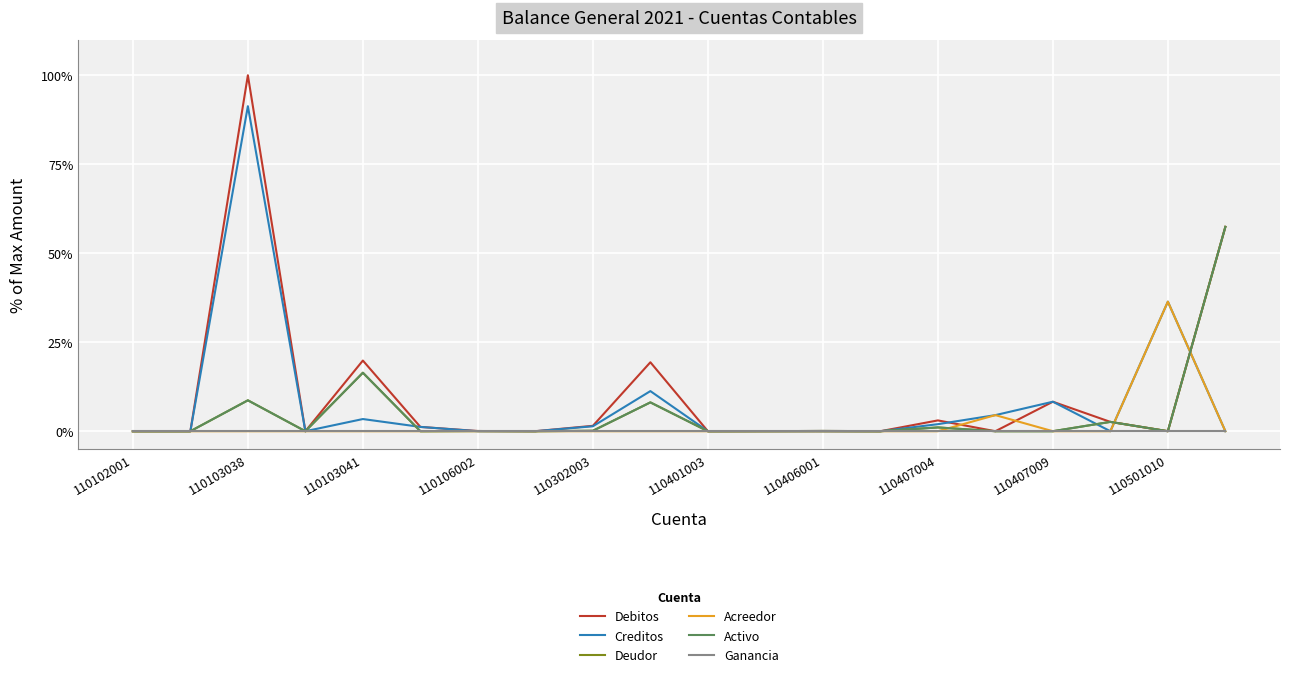

Is this an area chart (filled region under the line)?

No